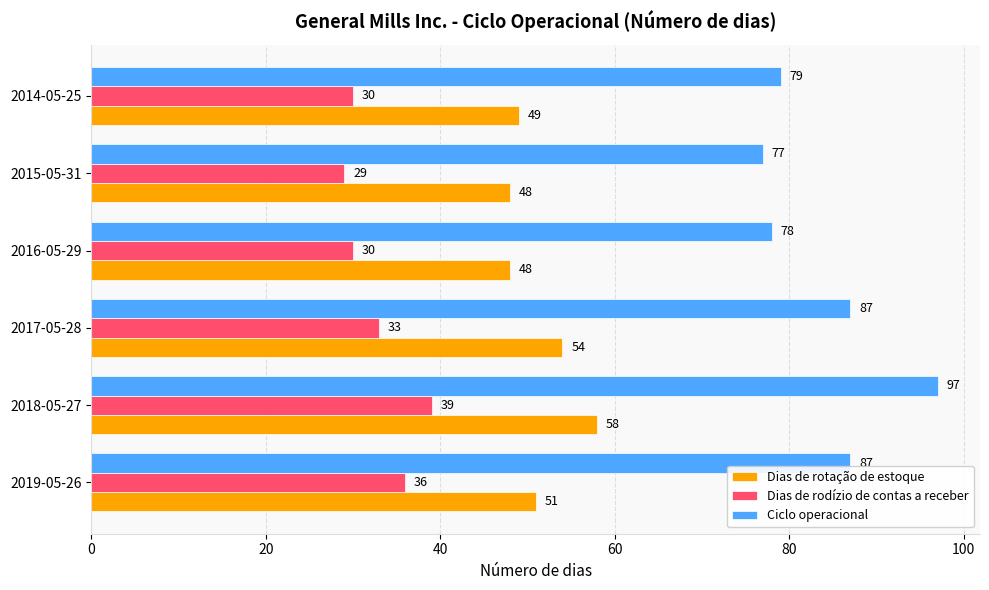

Rank the series at 2014-05-25 from lowest to highest value.

Dias de rodízio de contas a receber, Dias de rotação de estoque, Ciclo operacional